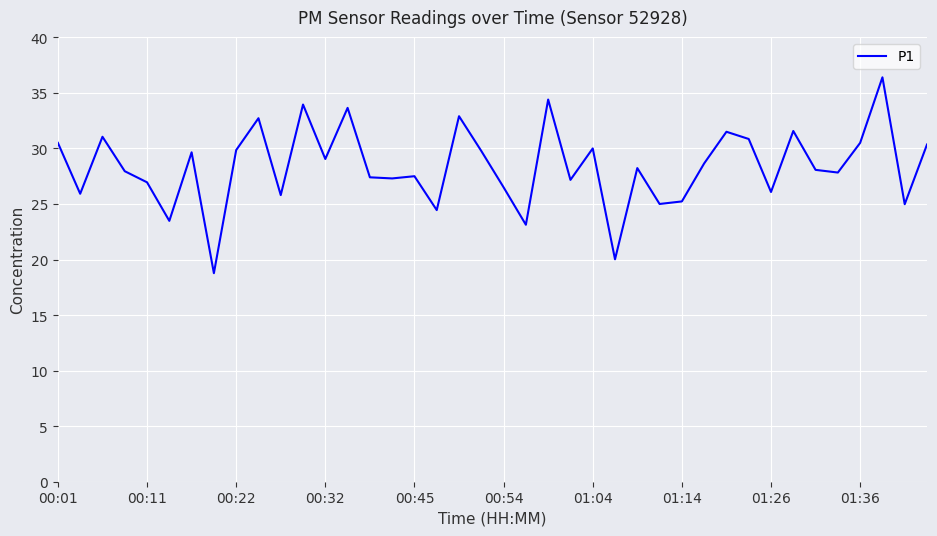

What is the greatest value displayed?

36.4